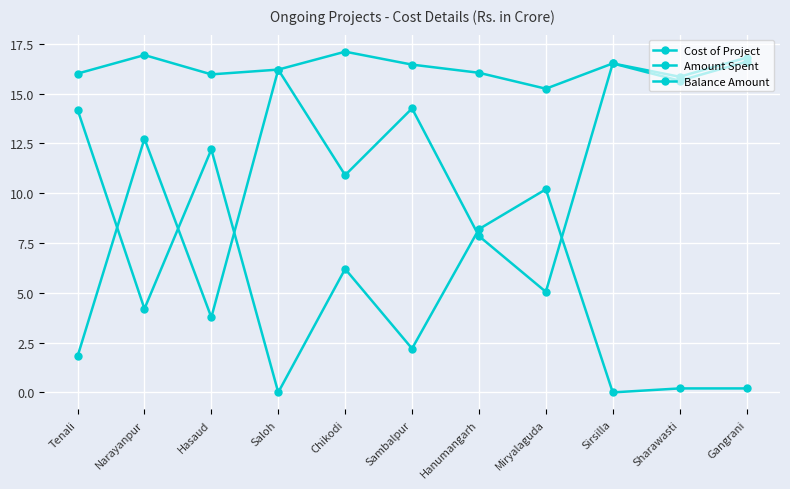

Is this an area chart (filled region under the line)?

No